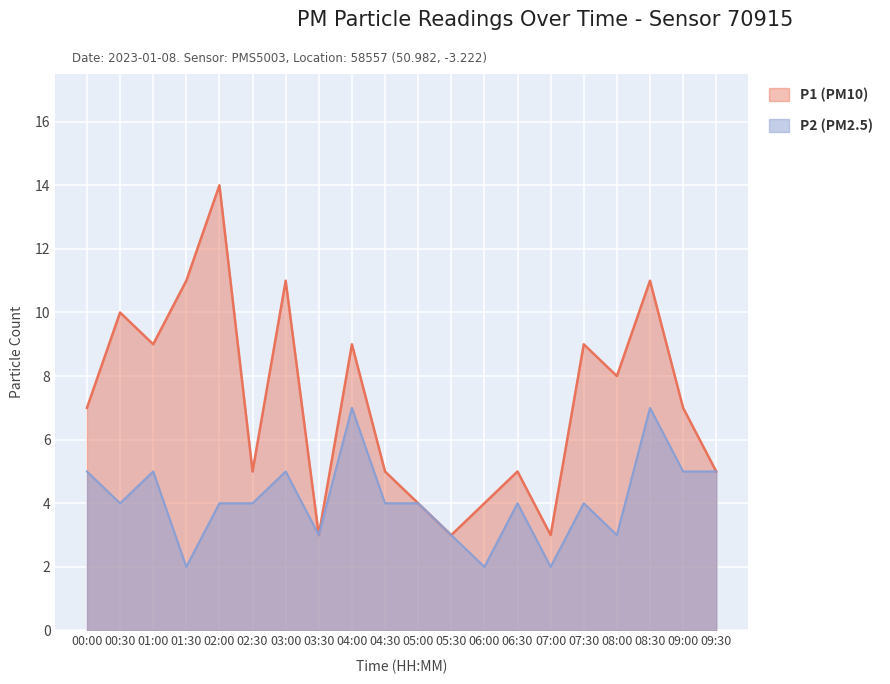

Where is P2 nearest to the value 4?

00:30